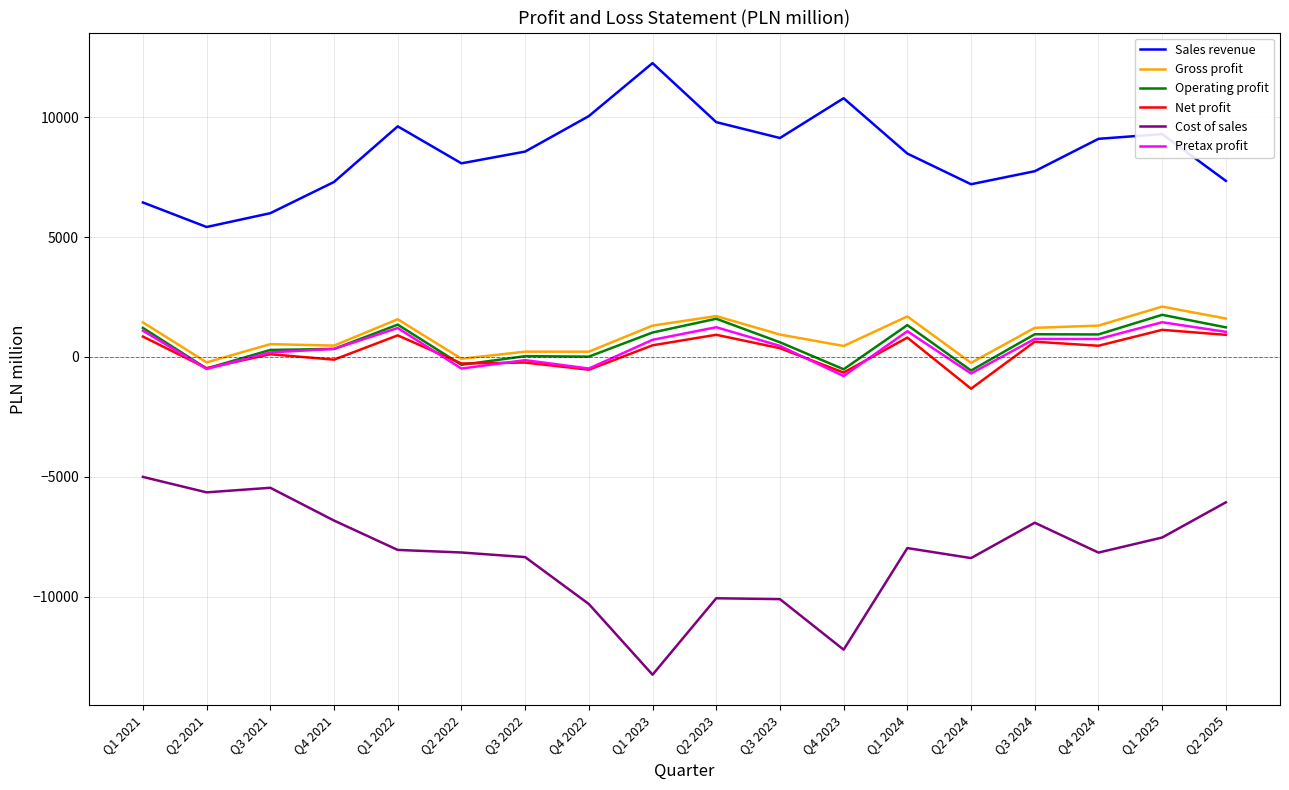

Is it true that Pretax profit equals 1240 at Q2 2023?

True